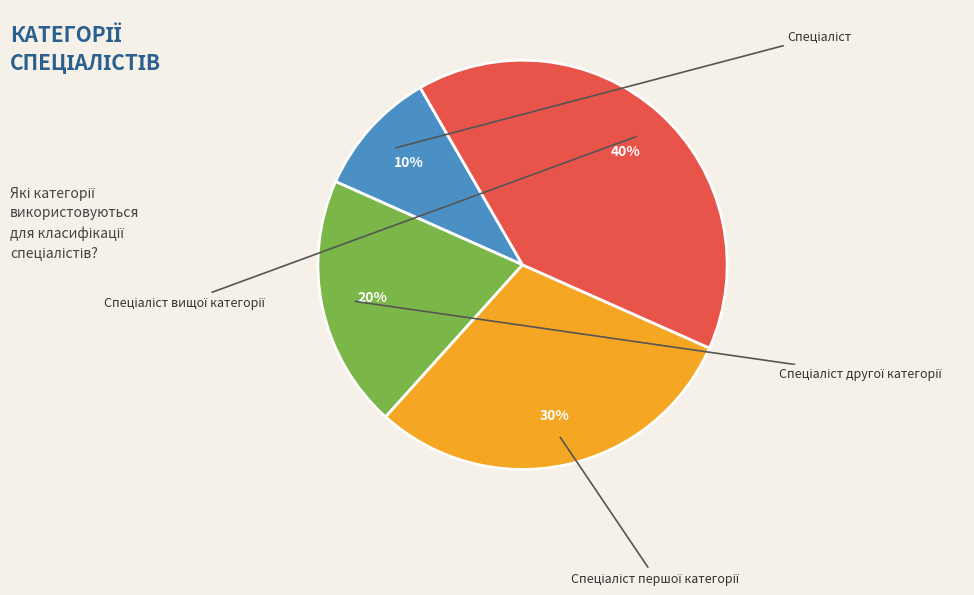

How many segments does this pie chart have?

4